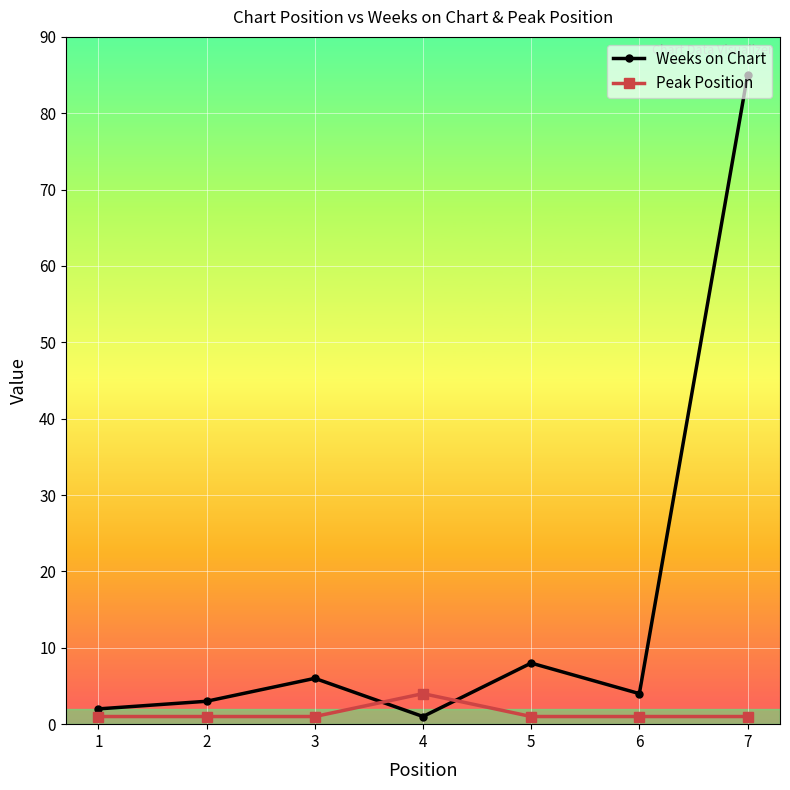

Where is Weeks on Chart nearest to the value 43?

5